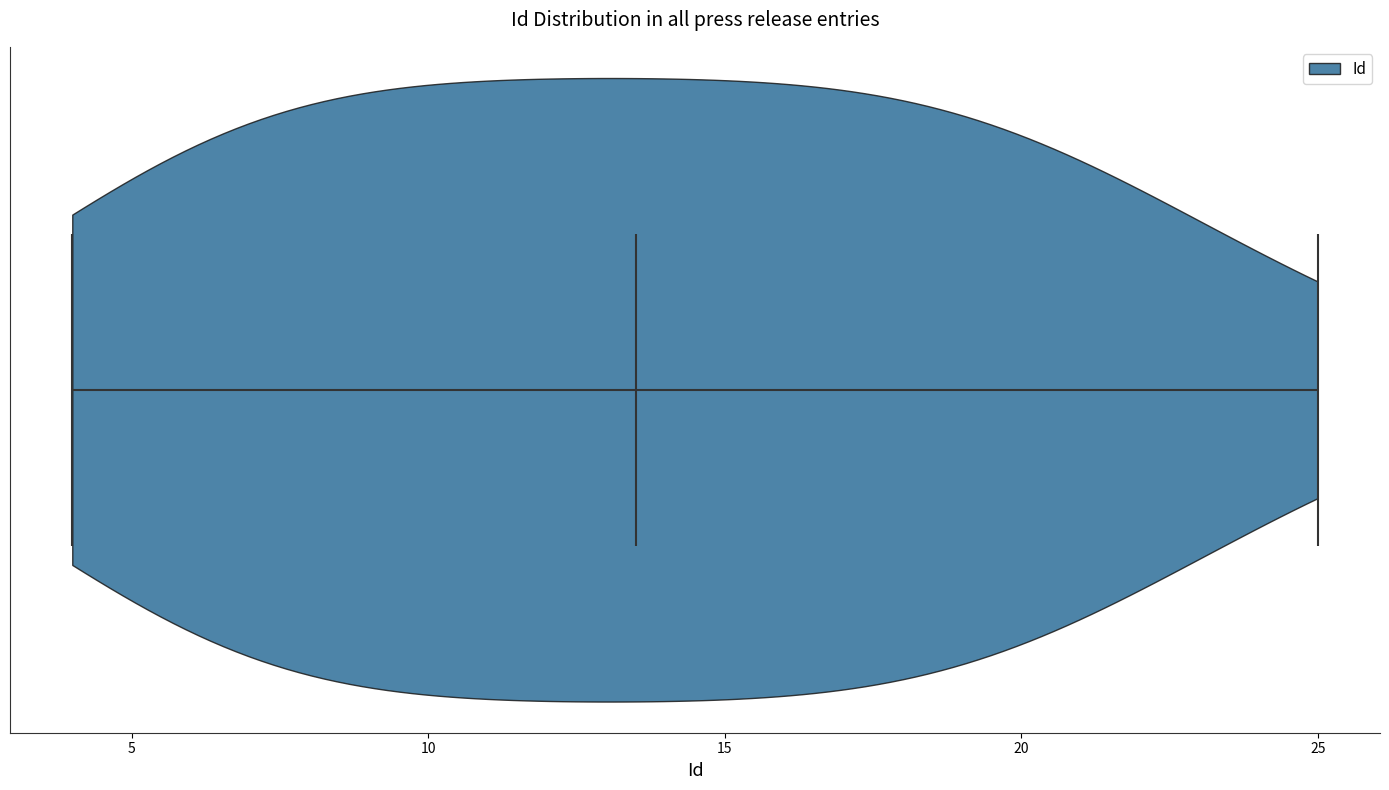

Read this violin plot against the x-axis: where its median line is, and the lowest and highest points the violin reaches. The values are not printed on the chart, so give them approximately, as read against the axis.

median line 13.5, lowest point 4.0, highest point 25.0